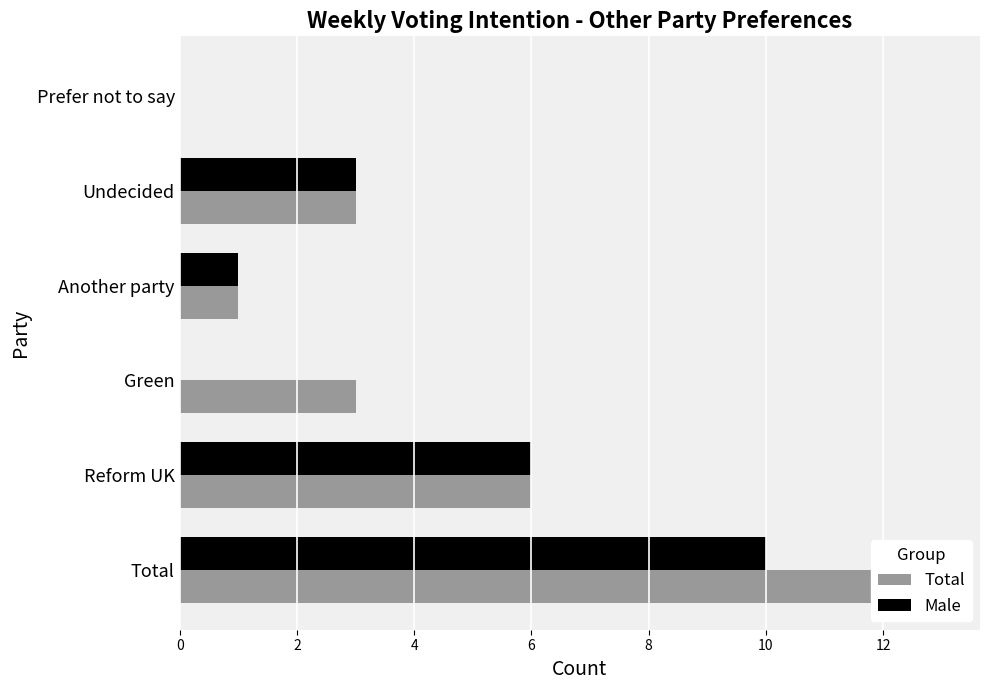

Reading left to right, extract all data points from this chart.

Total: 0=13	2=6	4=3	6=1	8=3	10=0
Male: 0=10	2=6	4=0	6=1	8=3	10=0